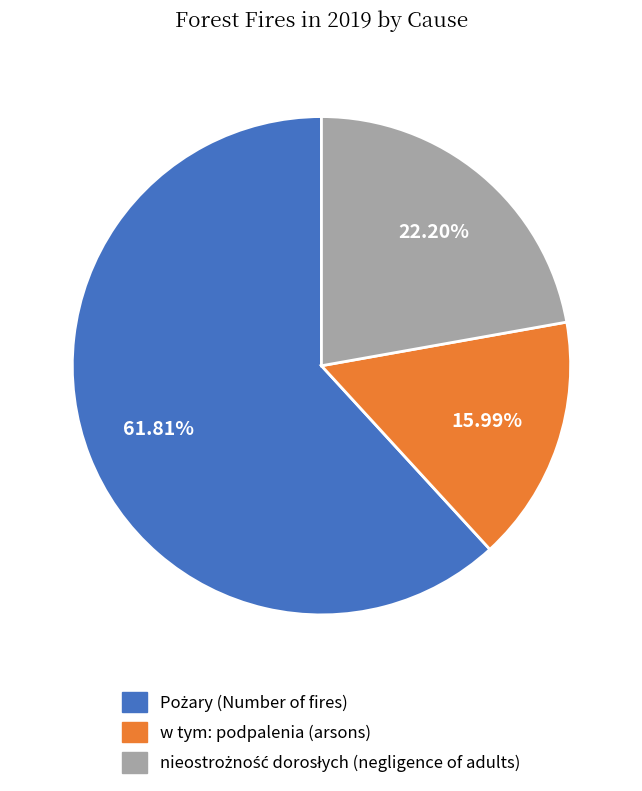

Which category has the smallest portion of the pie?

w tym: podpalenia (arsons)